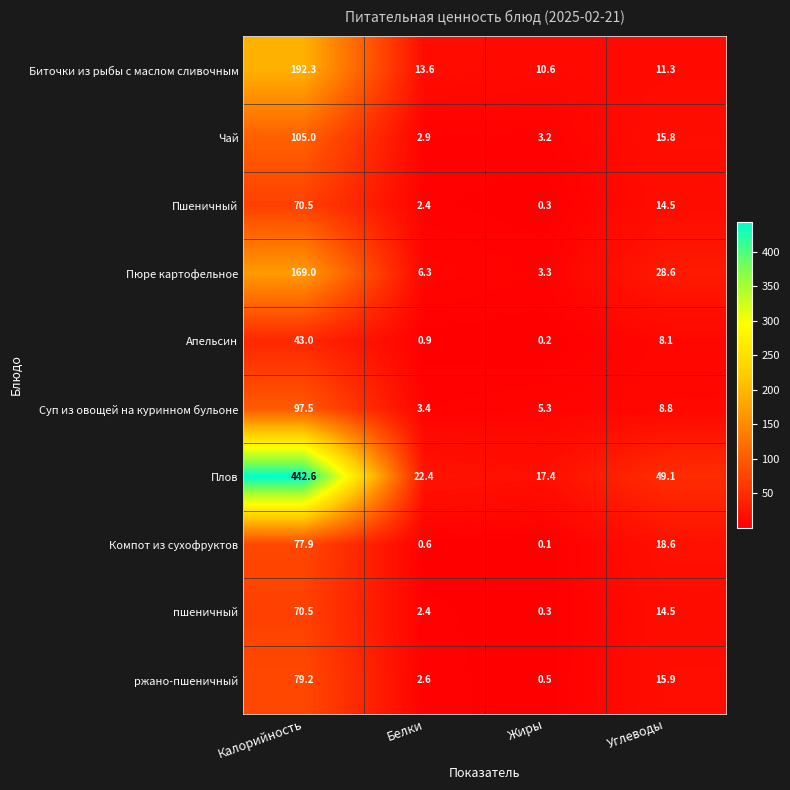

What is the difference between the maximum and minimum values in the Чай series?

102.1